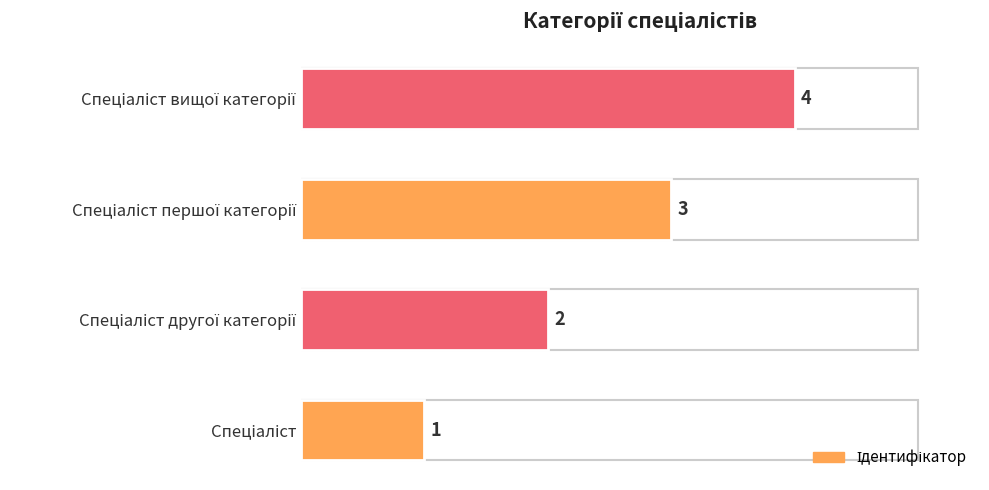

What is the sum of all values?

10